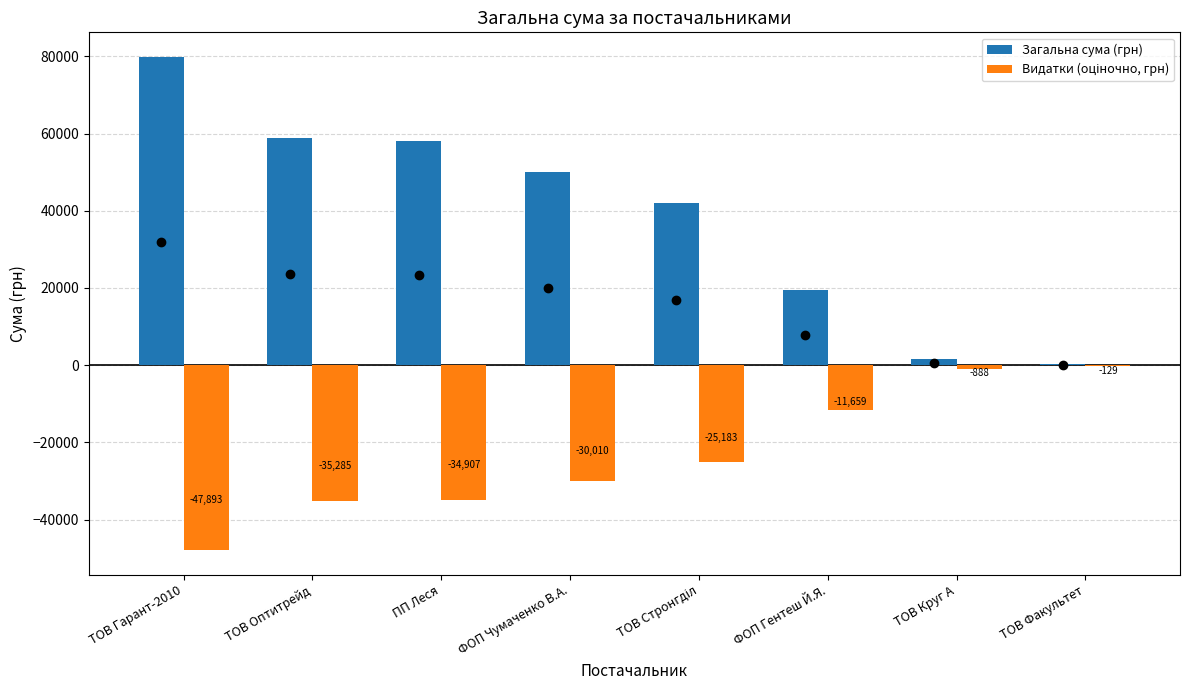

Which series has the widest spread of values?

Загальна сума (грн)